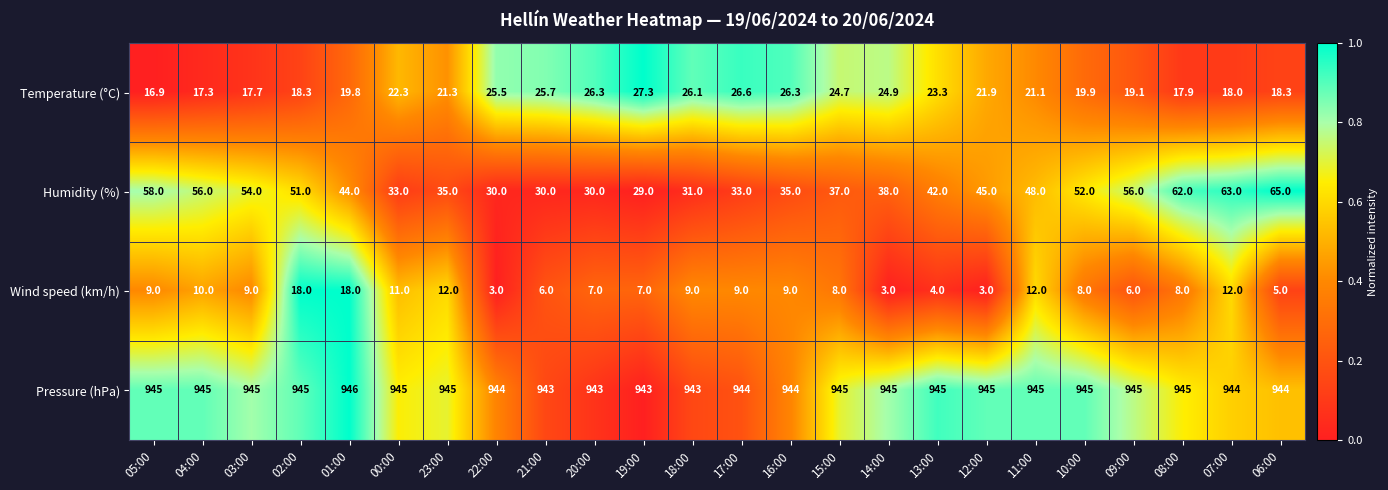

At which category does the chart reach its peak across all series?

01:00